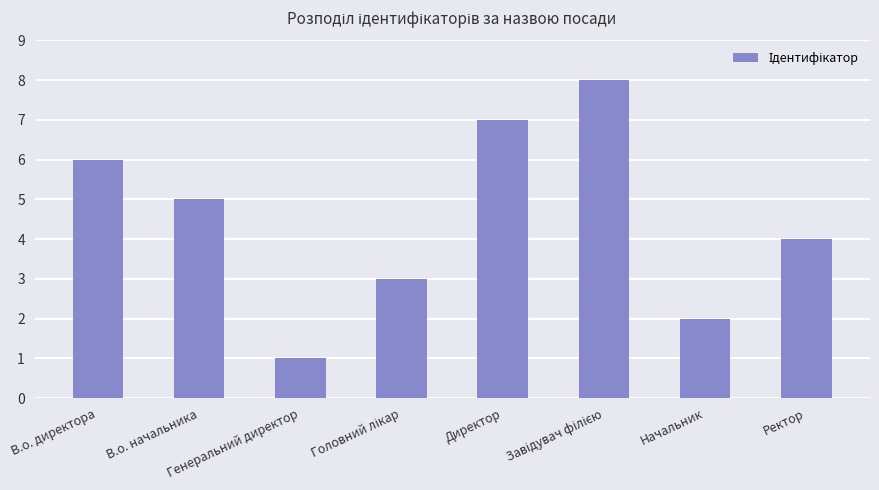

What is the maximum value shown in the chart?

8